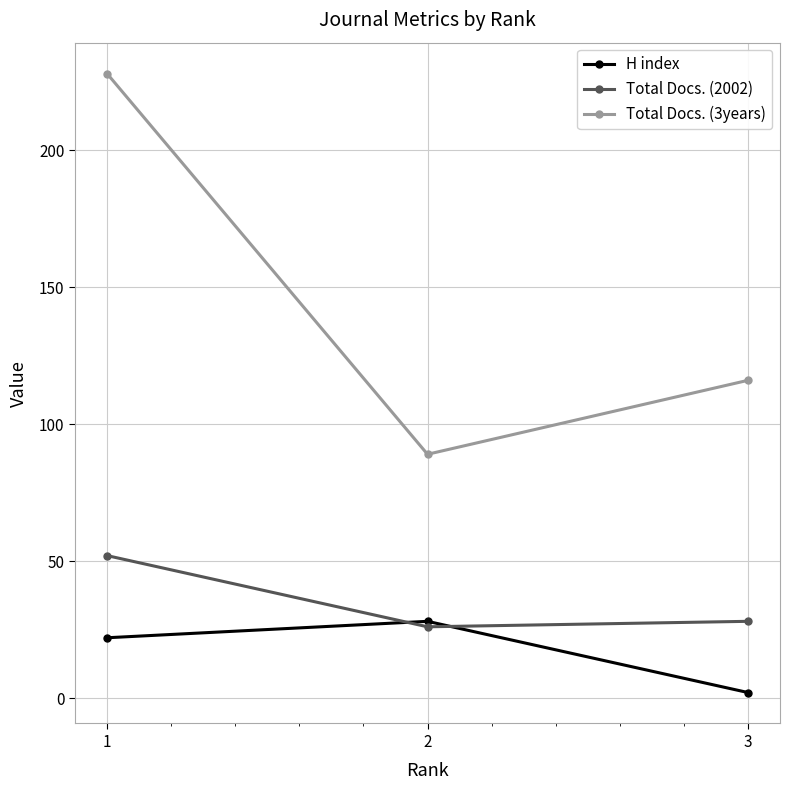

What are all the series names shown in the legend?

H index, Total Docs. (2002), Total Docs. (3years)